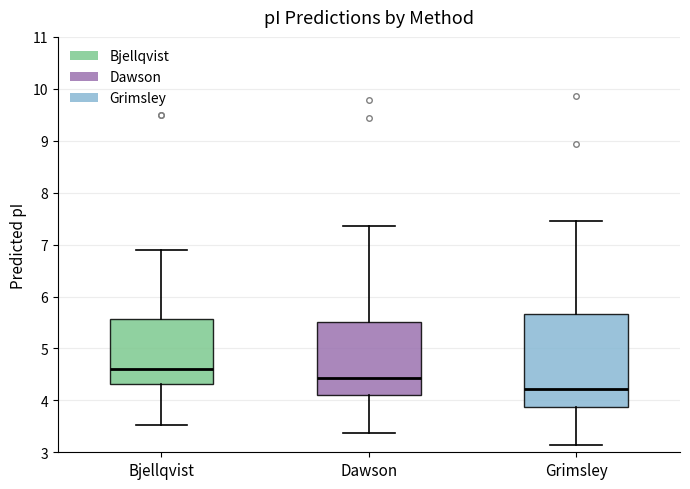

Which box has the highest median line?

Bjellqvist